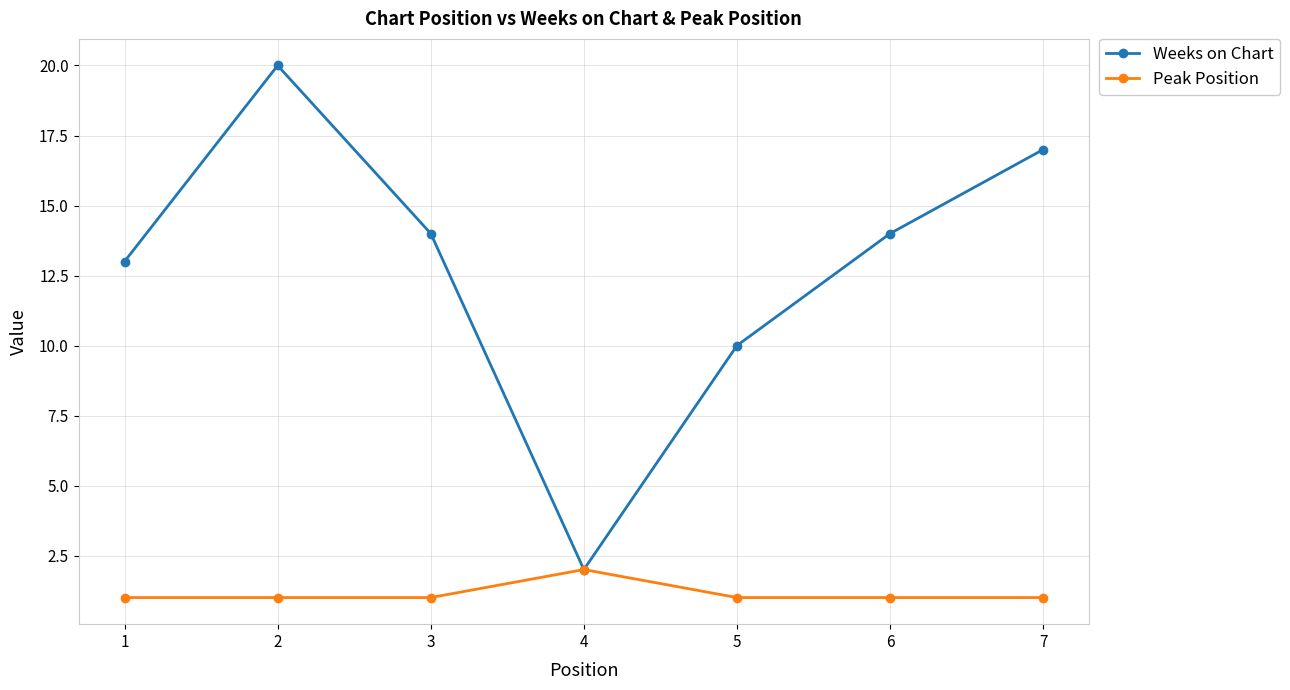

The Weeks on Chart series shows 10 at 5. True or false?

True